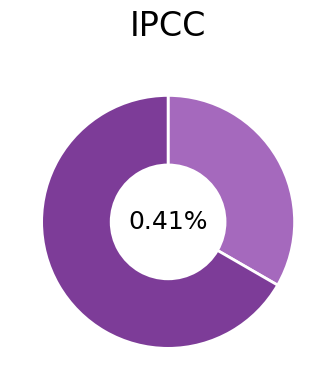

What is the change in value from Чоловіча to Жіноча?

+1